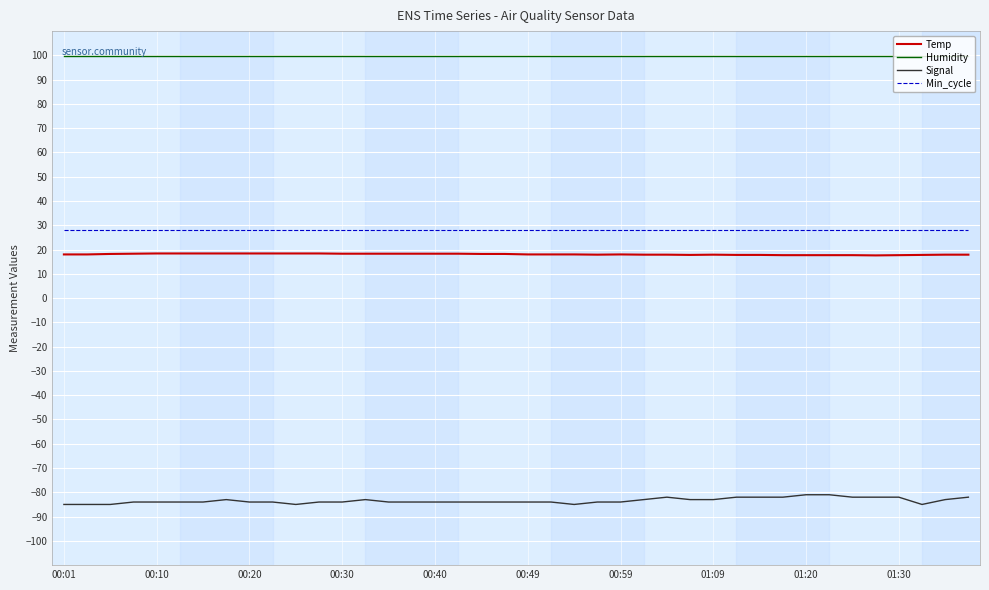

What is the lowest value of the Min_cycle series?

28.0